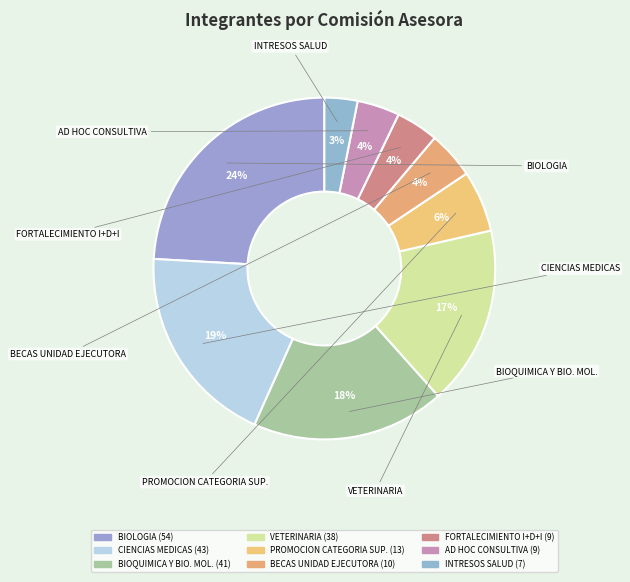

How many slices are in this pie chart?

9